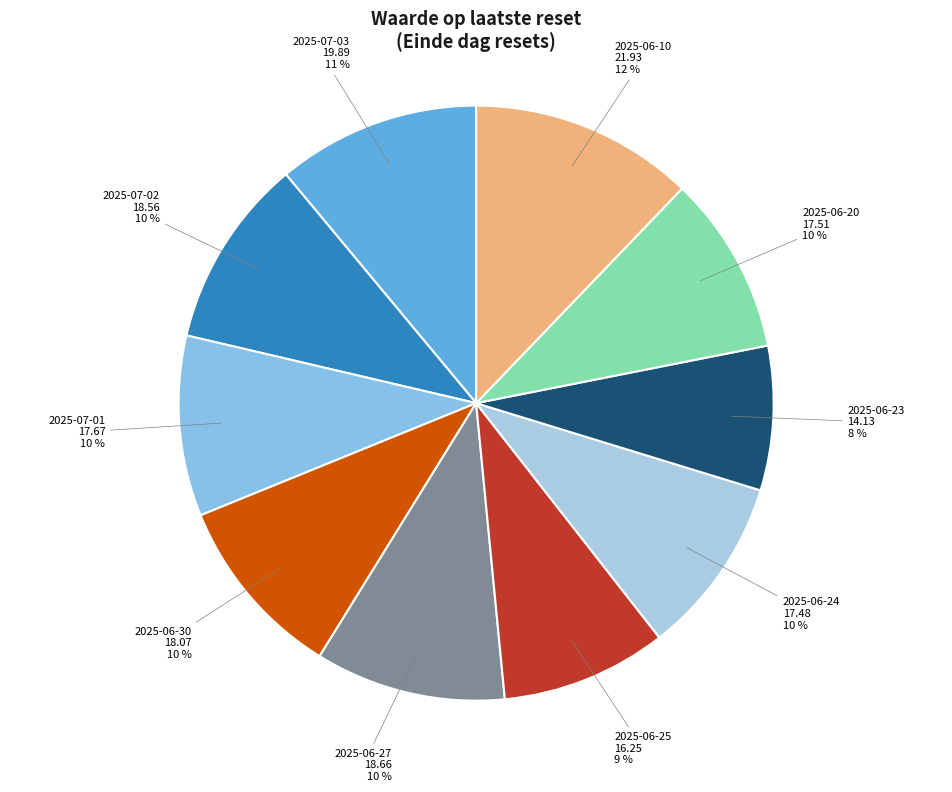

Which slice is the largest?

2025-06-10 21.93